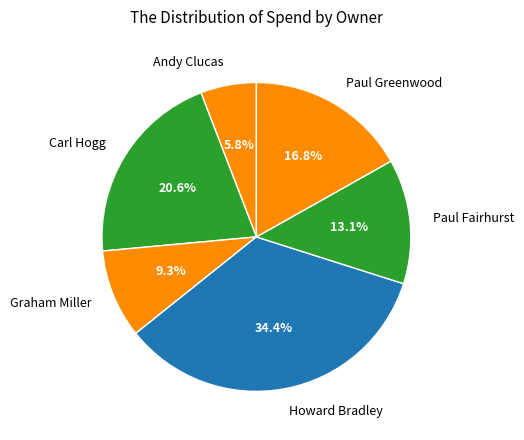

To the nearest percent, what is the average slice percentage?

17%